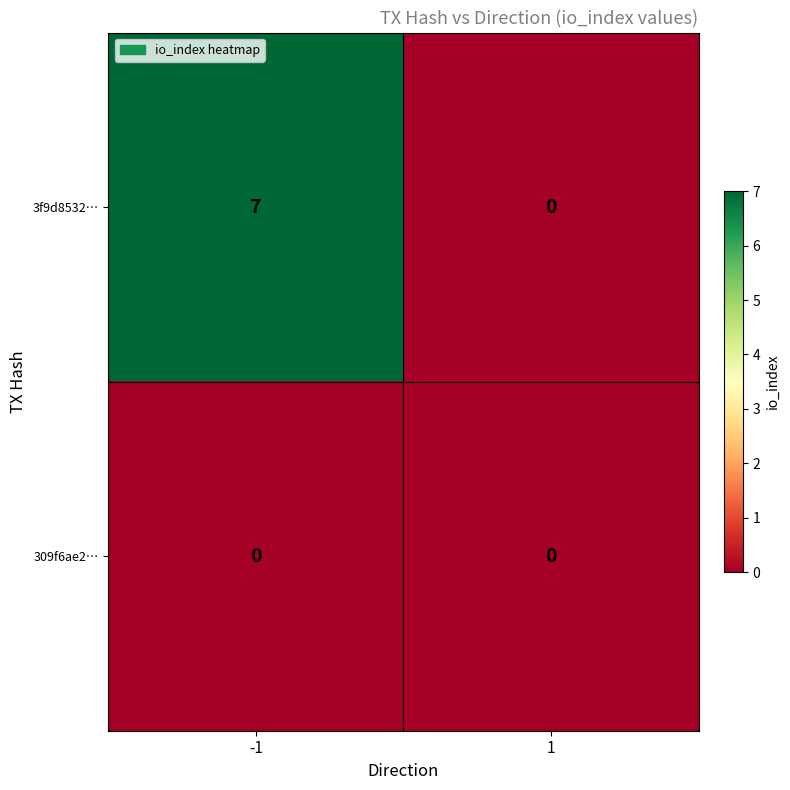

The value of 309f6ae2… at 1 is 0. True or false?

True